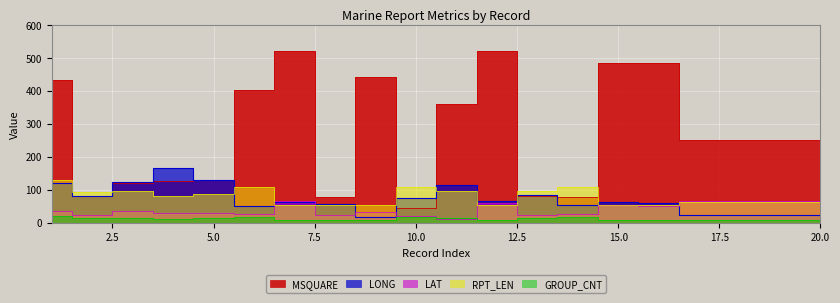

How many values in the MSQUARE series are below 250?

8